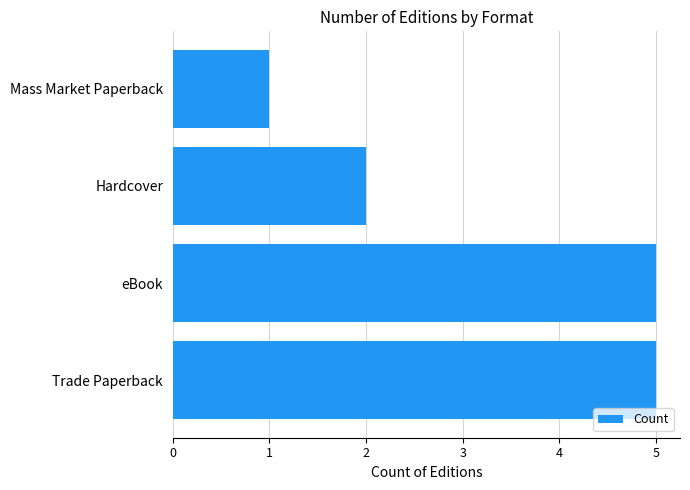

What is the smallest value displayed?

1